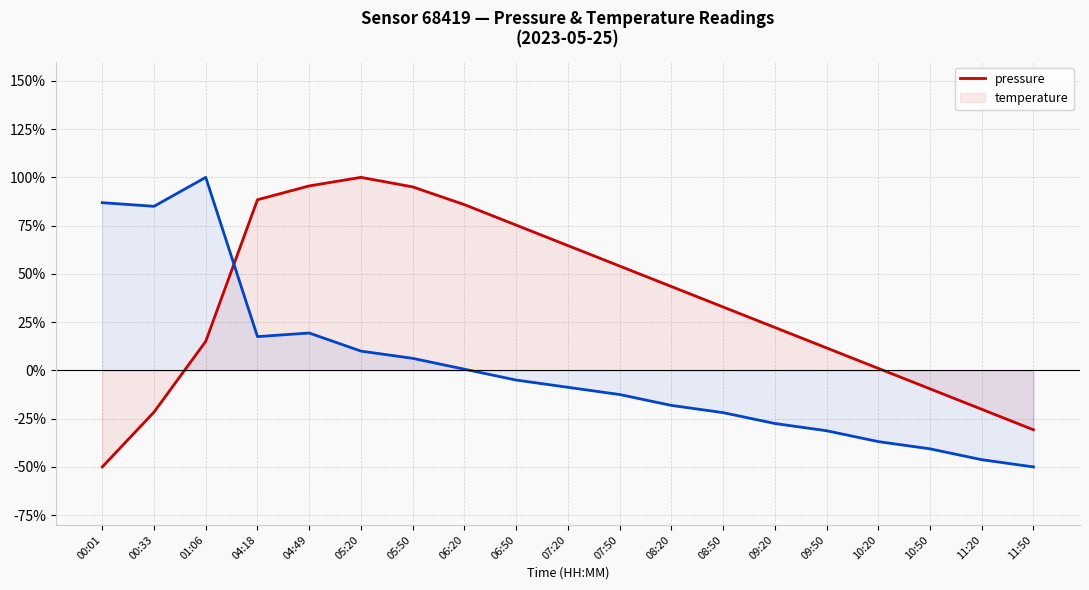

Reading left to right, extract all data points from this chart.

pressure: 00:01=-50.0	00:33=-21.6	01:06=15.1	04:18=88.4	04:49=95.6	05:20=100.0	05:50=95.1	06:20=85.9	06:50=75.3	07:20=64.7	07:50=54.1	08:20=43.5	08:50=32.9	09:20=22.3	09:50=11.7	10:20=1.1	10:50=-9.5	11:20=-20.1	11:50=-30.7
temperature: 00:01=86.9	00:33=85.0	01:06=100.0	04:18=17.5	04:49=19.4	05:20=10.0	05:50=6.3	06:20=0.6	06:50=-5.0	07:20=-8.8	07:50=-12.5	08:20=-18.1	08:50=-21.9	09:20=-27.5	09:50=-31.2	10:20=-36.9	10:50=-40.6	11:20=-46.3	11:50=-50.0